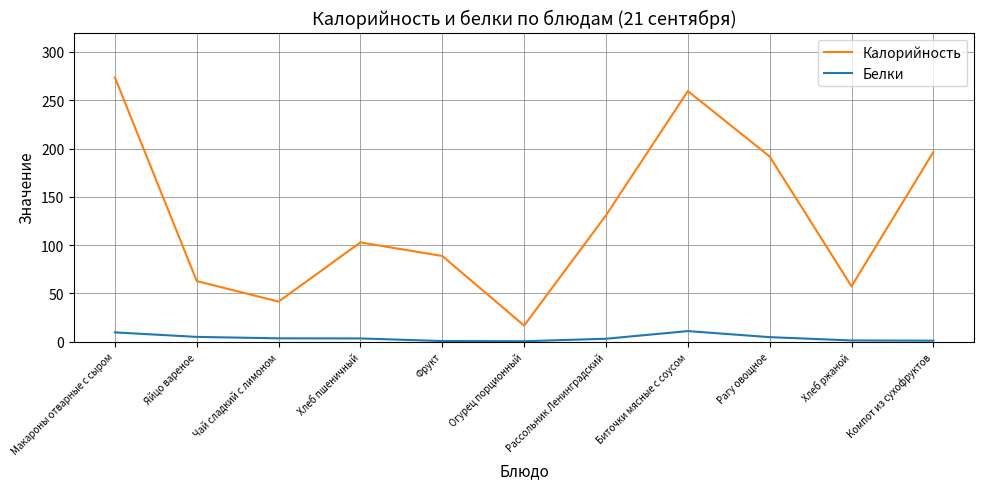

What is the difference between the highest and lowest values at Яйцо вареное?

57.8